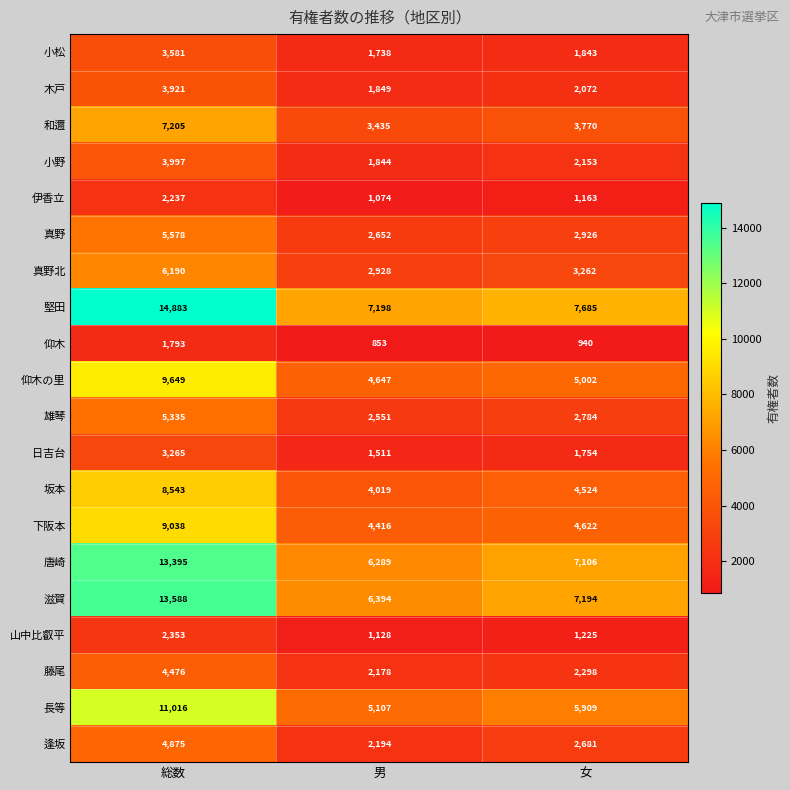

At how many categories does at least one series exceed 4506?

3